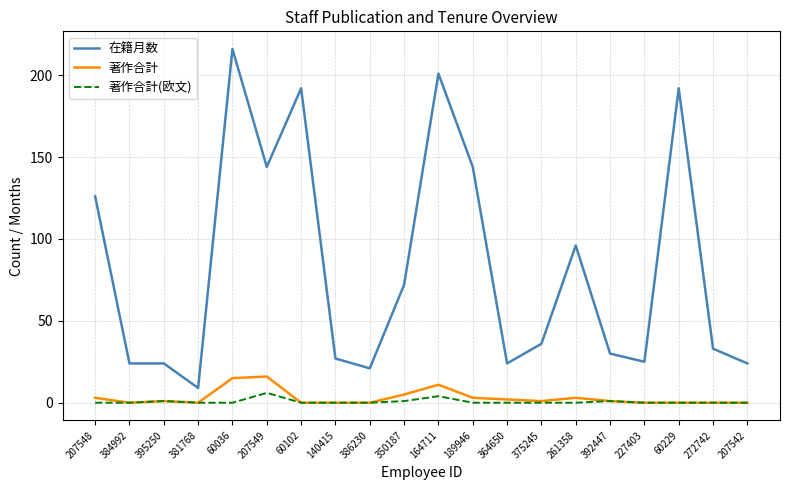

What is the minimum value for 在籍月数?

9